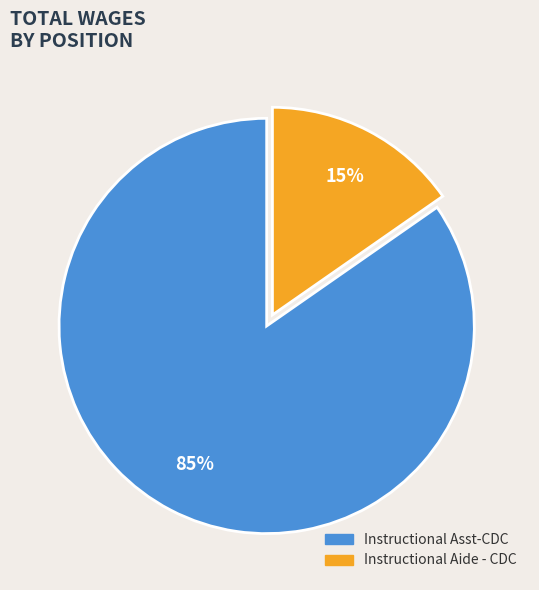

Rank the categories by value from highest to lowest.

Instructional Asst-CDC, Instructional Aide - CDC